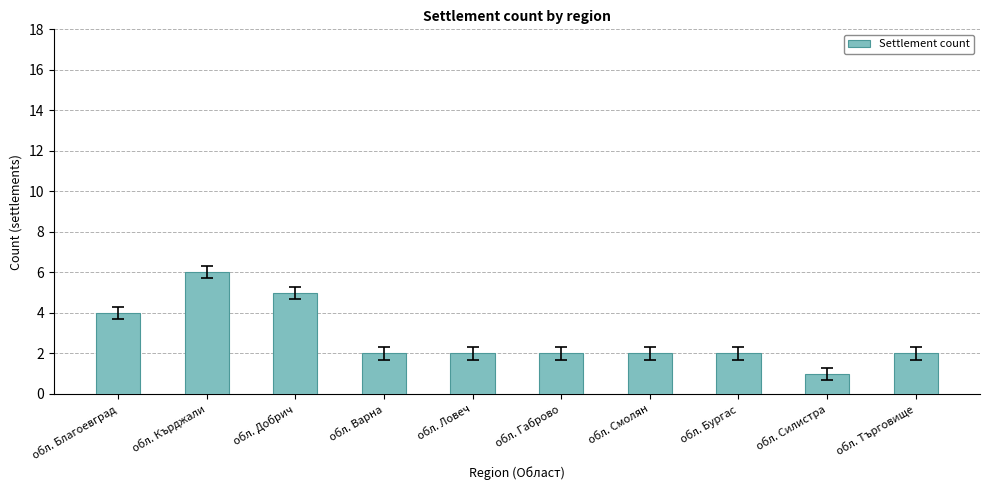

The value at обл. Кърджали is 6. True or false?

True